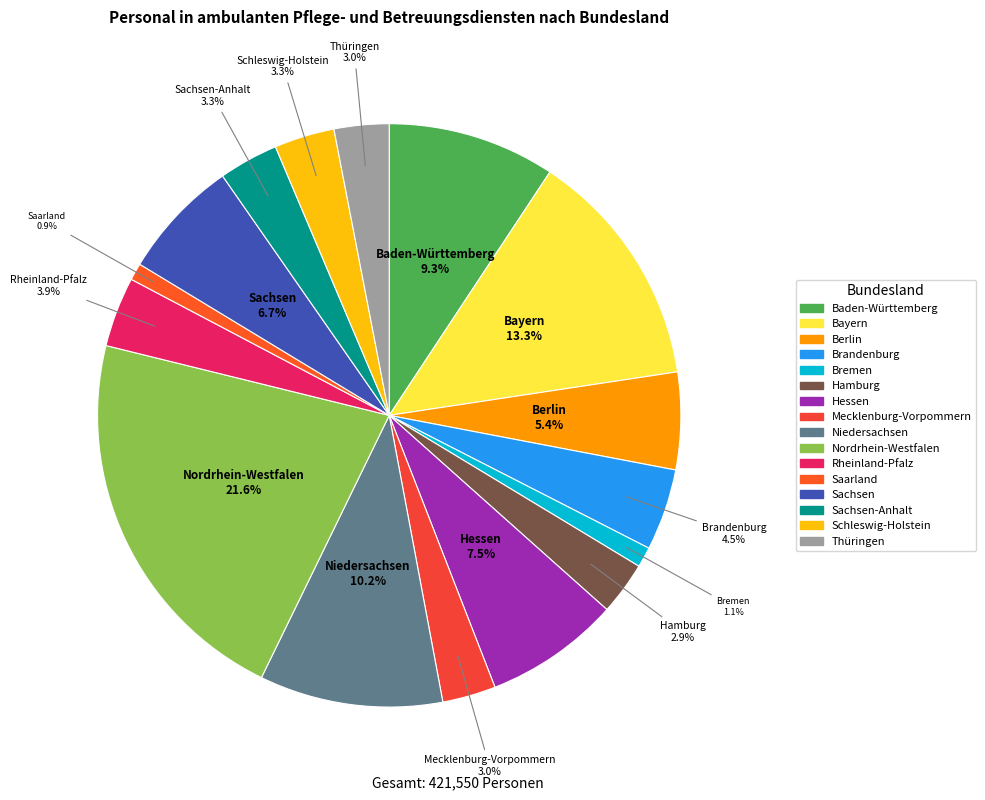

To the nearest percent, what is the average slice percentage?

6%